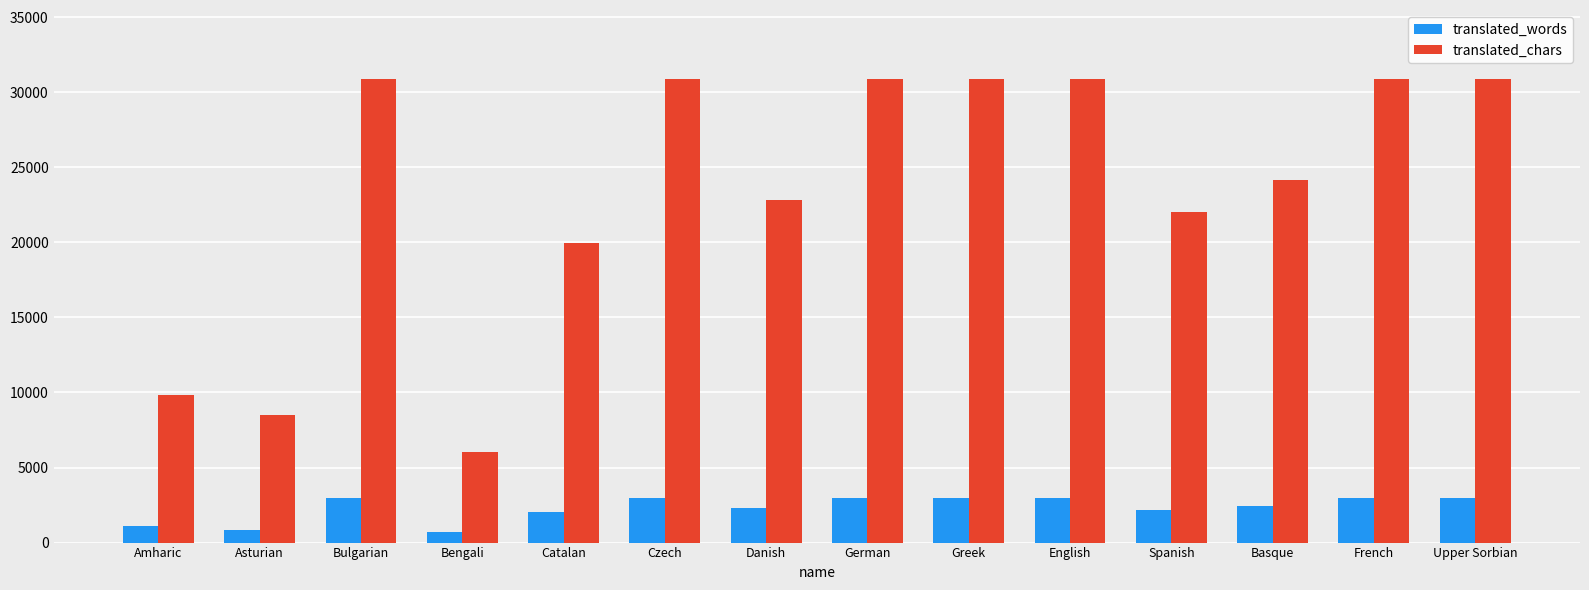

What is the maximum value for translated_words?

2948